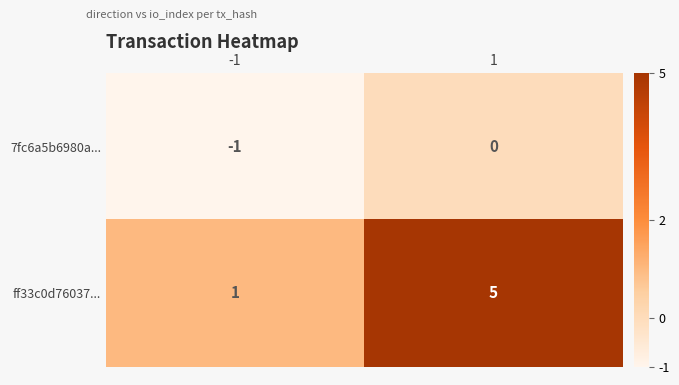

How many distinct data groups are displayed?

2